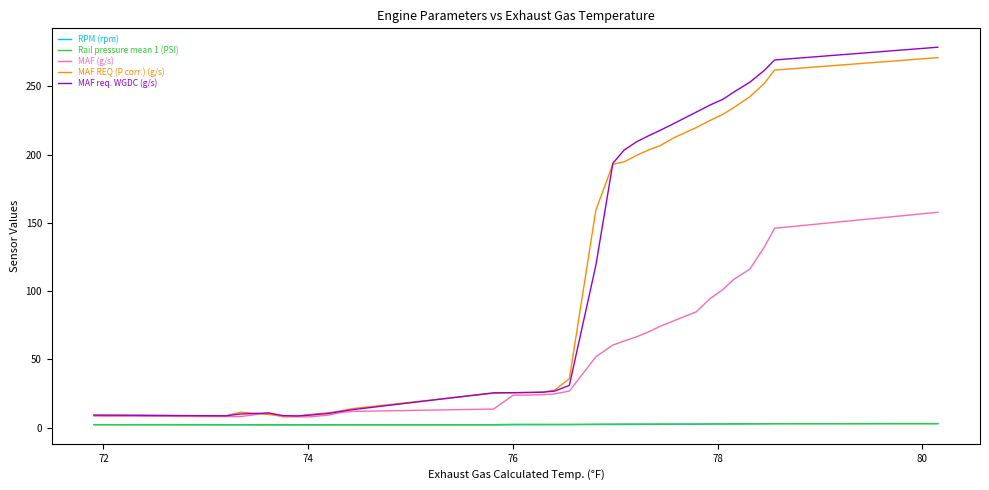

Which series has the widest spread of values?

MAF req. WGDC (g/s)